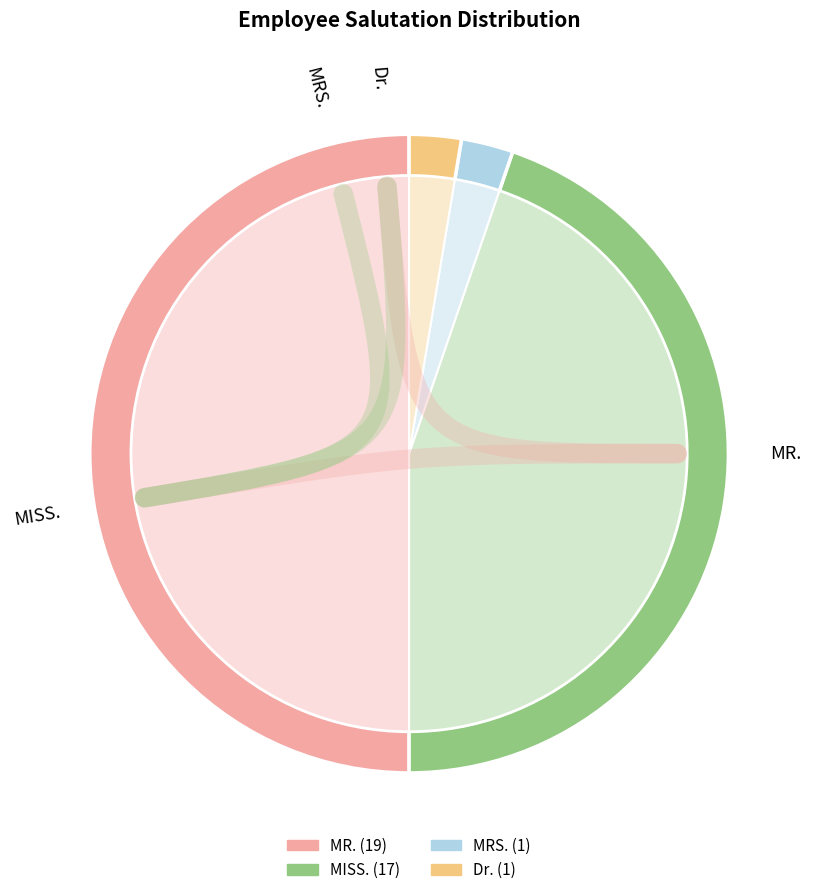

What percentage do Dr. and MISS. together represent?

47.4%